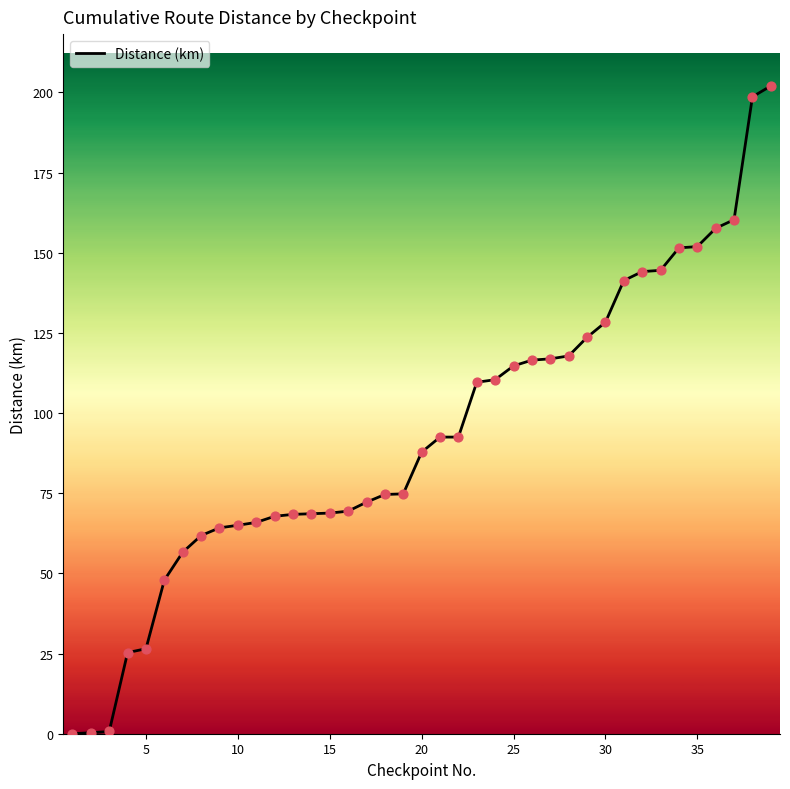

What is the greatest value displayed?

202.0